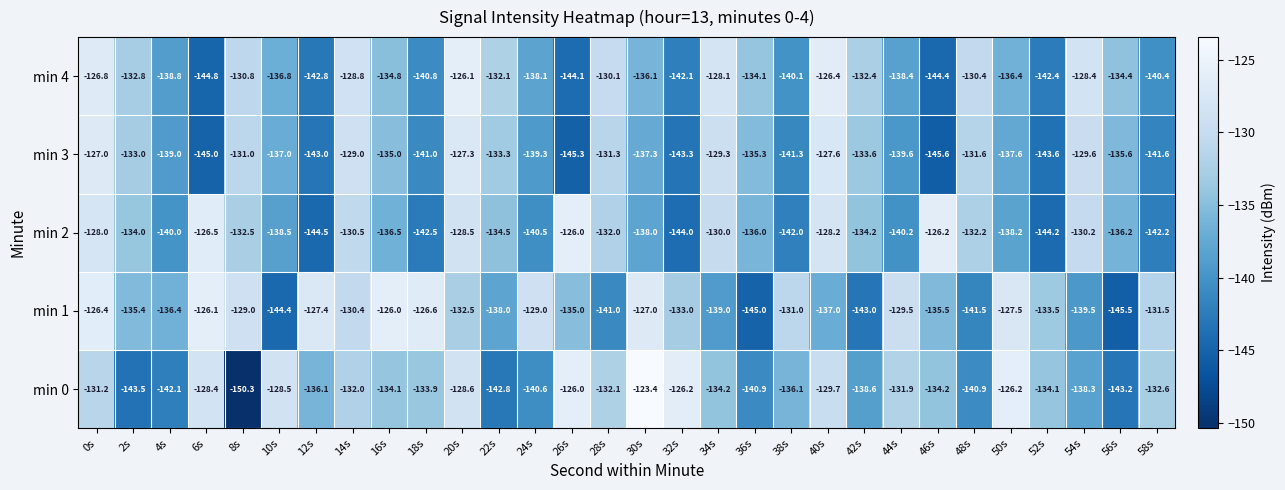

True or false: min 0 has a value of -128.5 at 10s.

True